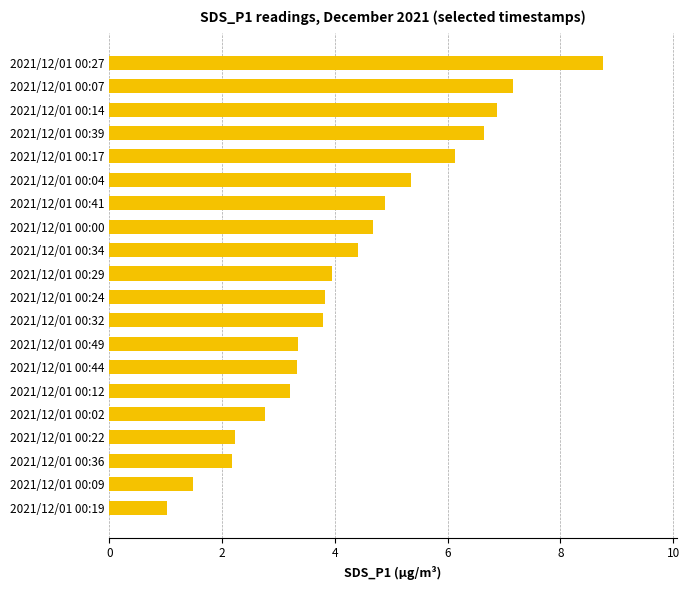

What is the greatest value displayed?

8.8